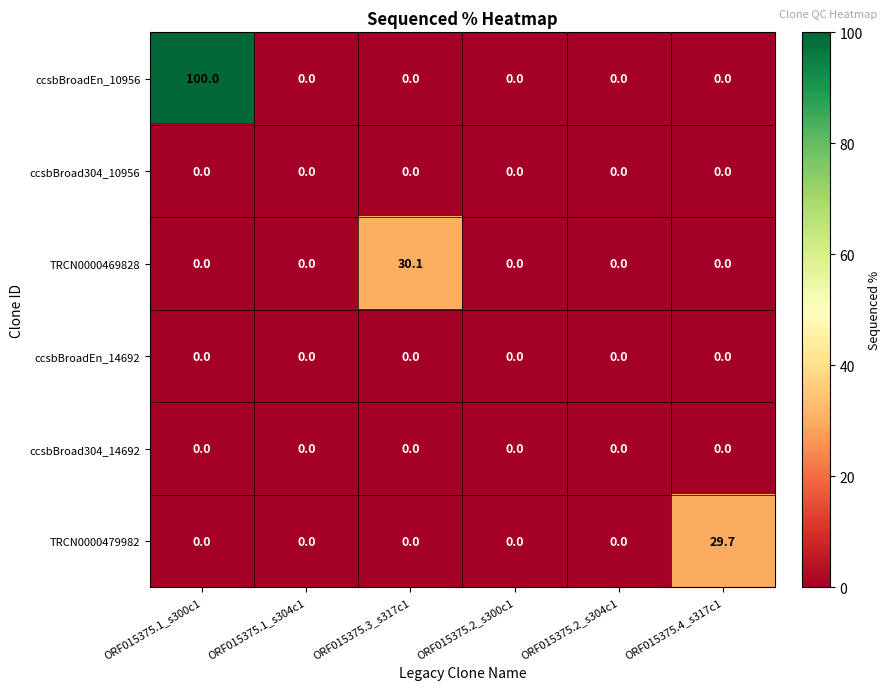

What is the maximum value for TRCN0000469828?

30.1